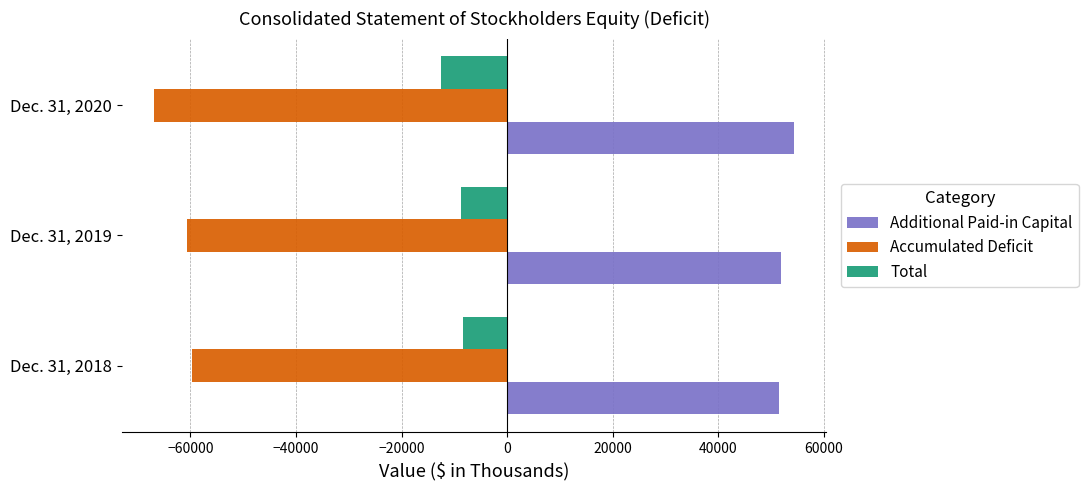

Which series has the largest total across all categories?

Additional Paid-in Capital